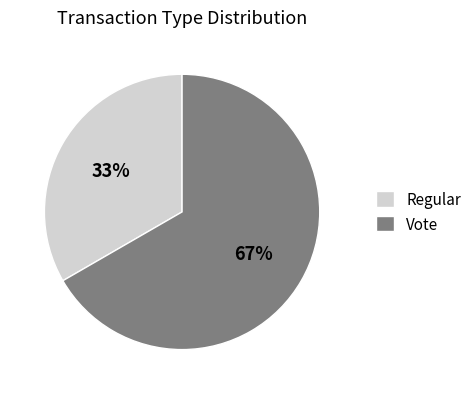

Approximately how many times larger is the value at Regular compared to Vote?

0.5